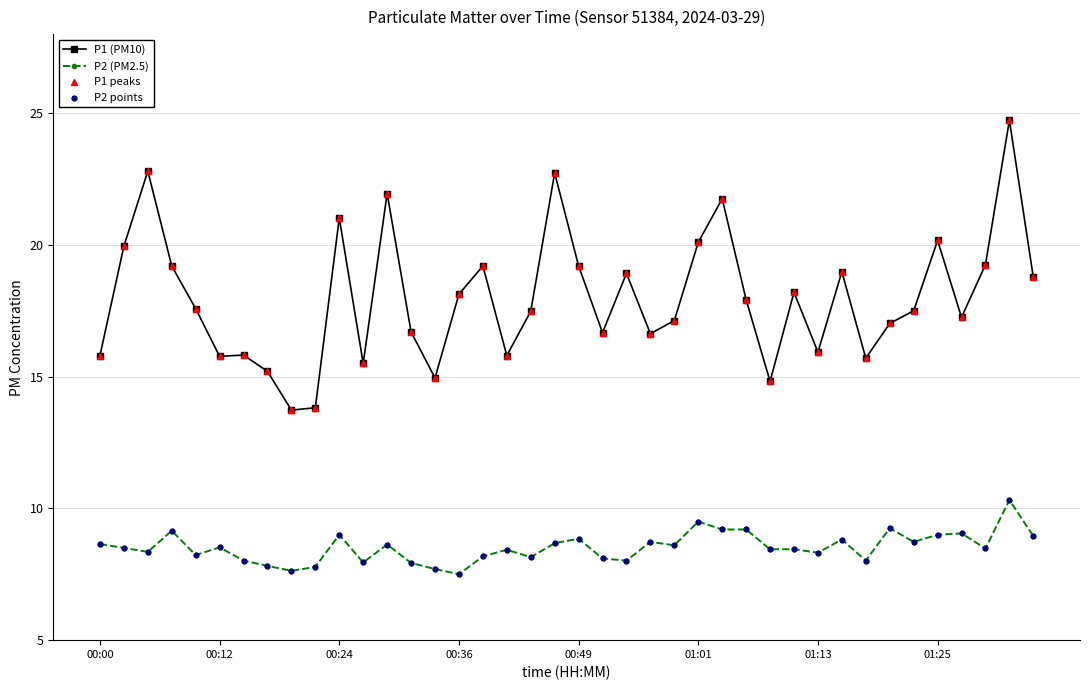

Which series has the largest total across all categories?

P1 (PM10)